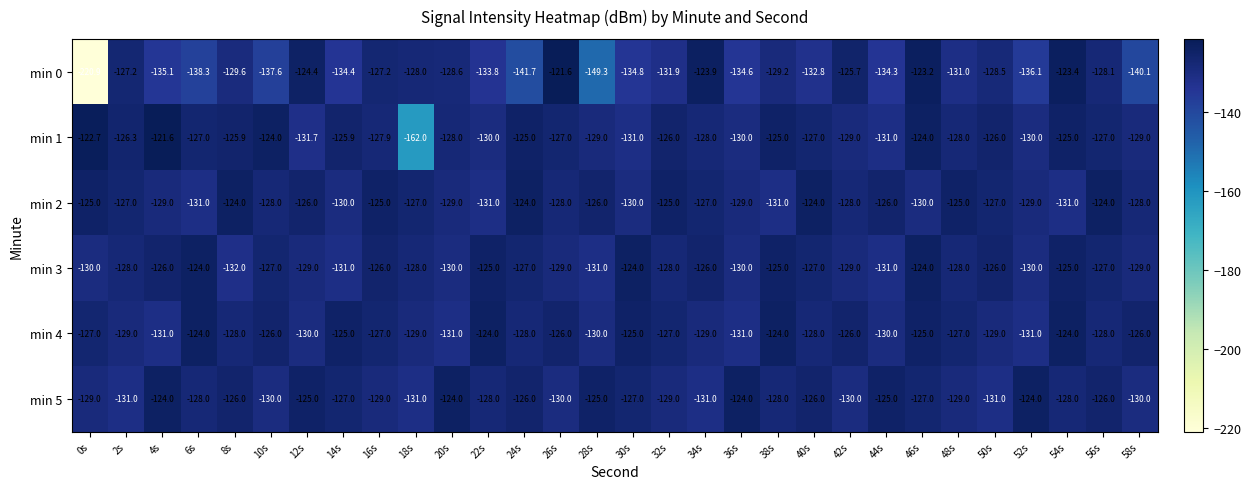

How many categories are shown in the chart?

30